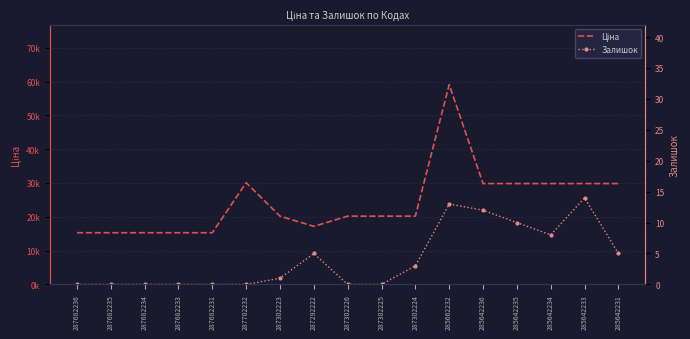

What is the difference between the maximum and minimum values in the Ціна series?

43787.7